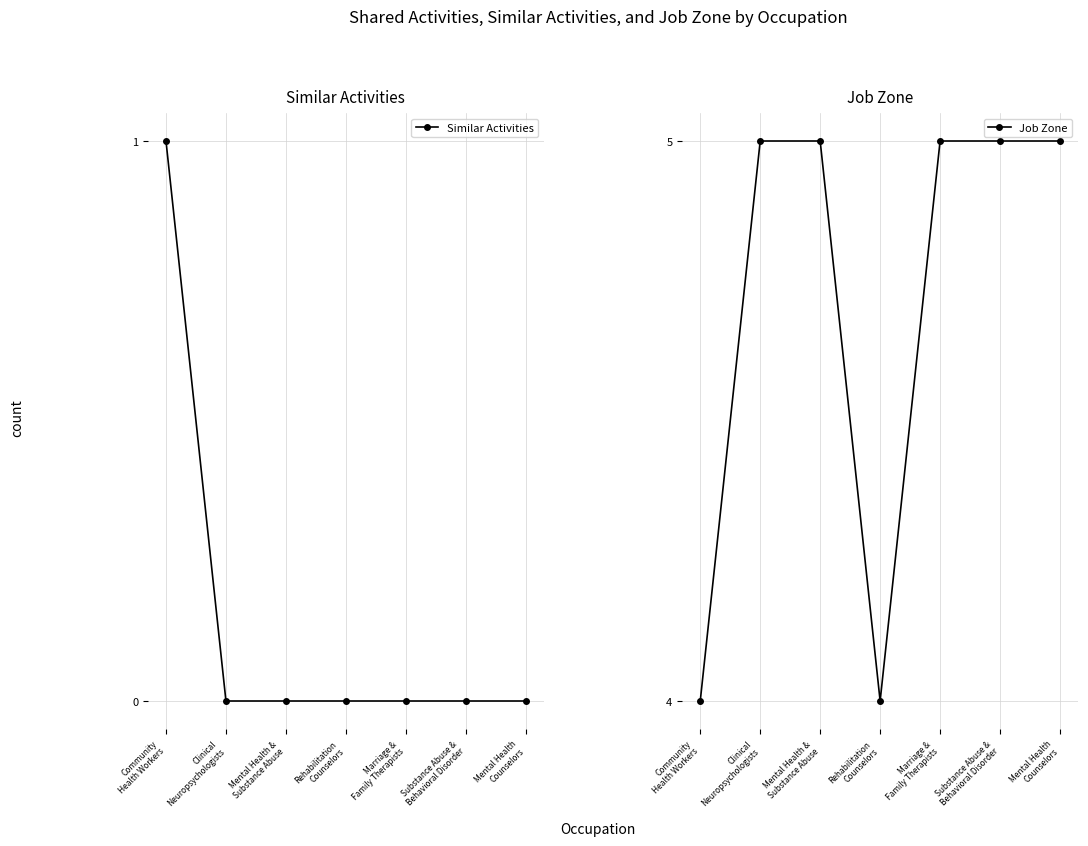

Between Rehabilitation
Counselors and Marriage &
Family Therapists, which series saw the biggest shift?

Job Zone